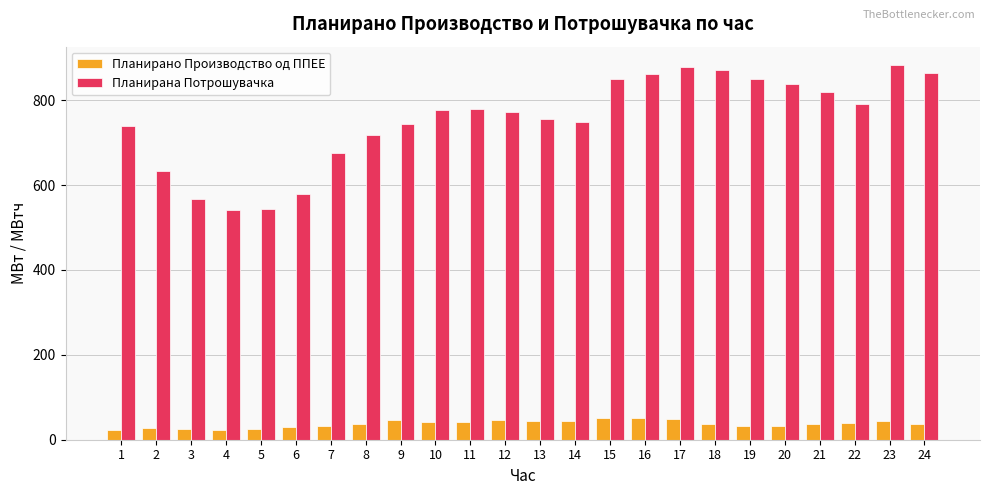

What is the total value across all series at 9?

790.5